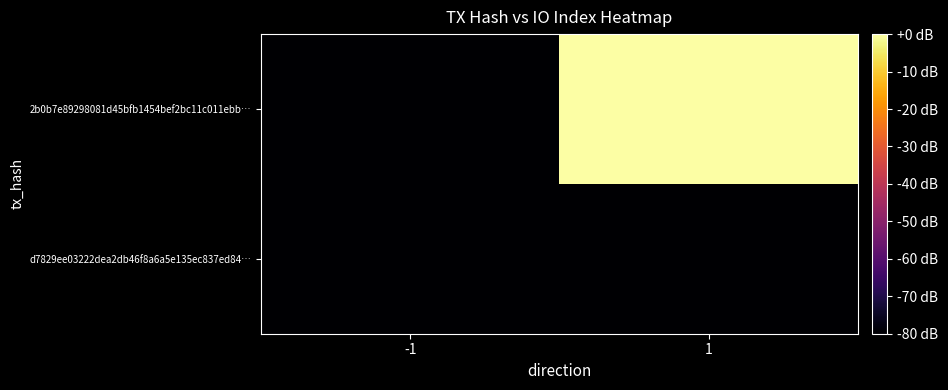

Reading right to left, what are all the values shown in this chart?

d7829ee03222dea2db46f8a6a5e135ec837ed84…: 1=-80	-1=-80
2b0b7e89298081d45bfb1454bef2bc11c011ebb…: 1=0	-1=-80